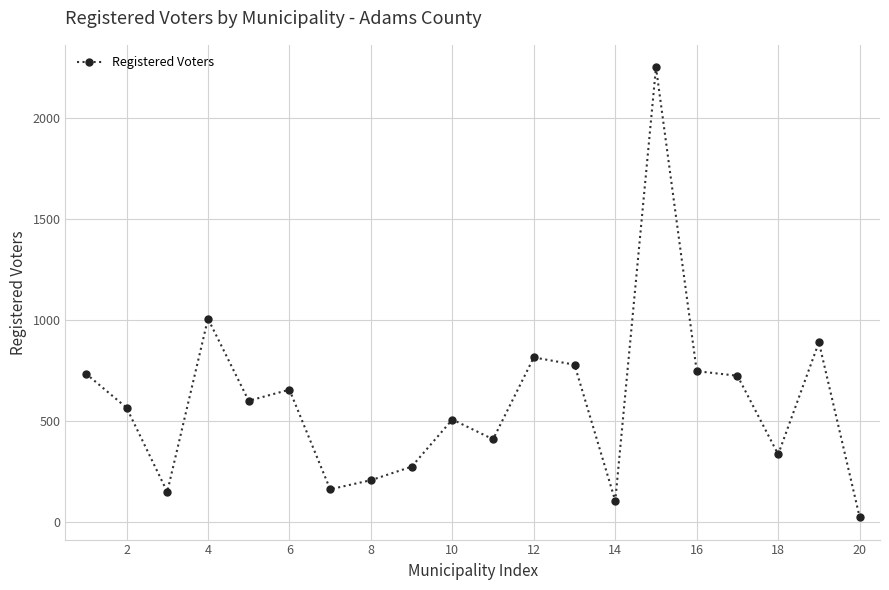

How many points are lower than both their immediate neighbors (excluding endpoints)?

6